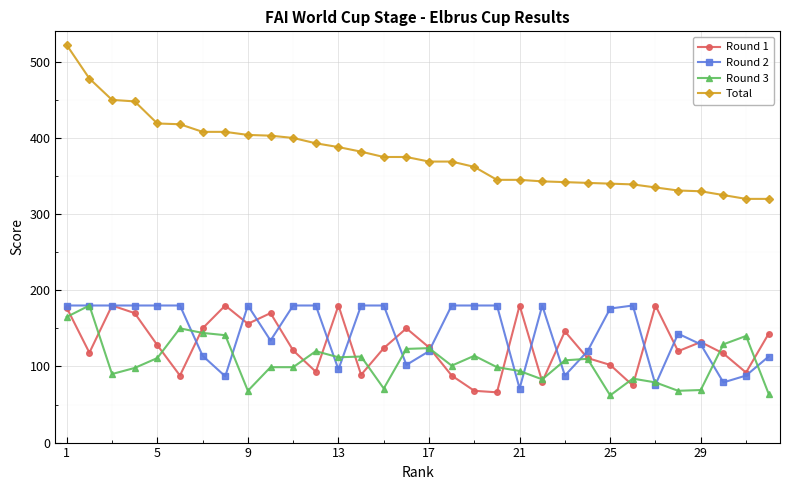

How many lines are shown in the chart?

4